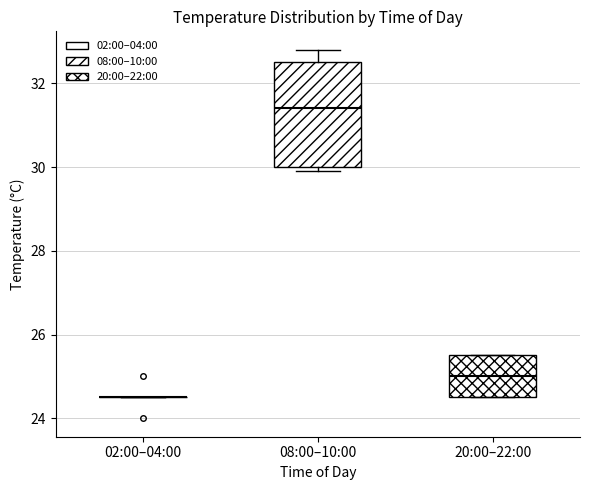

Which box is the tallest, from its lower edge to its upper edge?

08:00–10:00